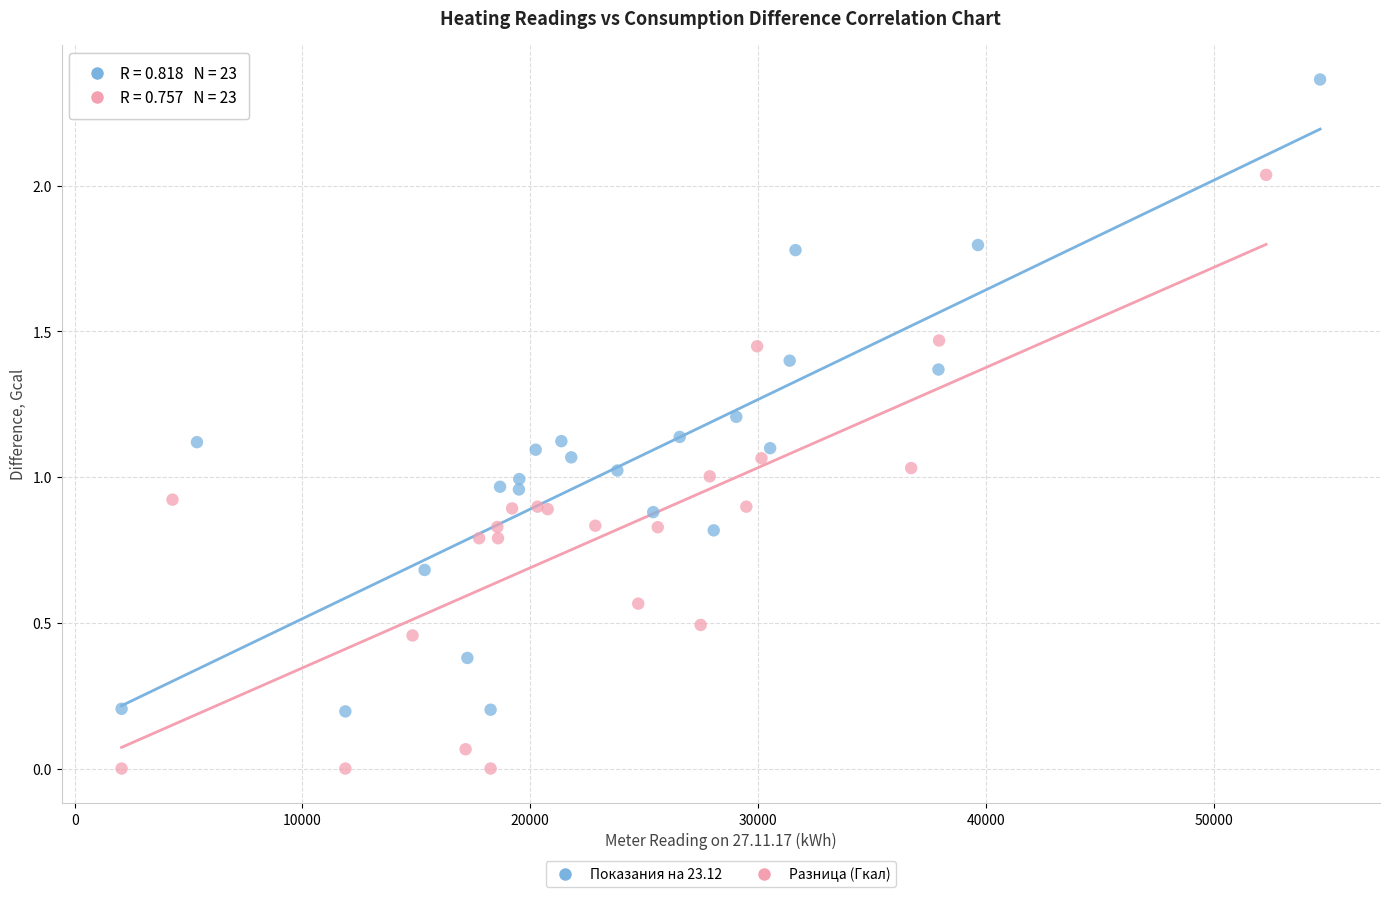

Which series contains the highest Y value?

Показания на 23.12